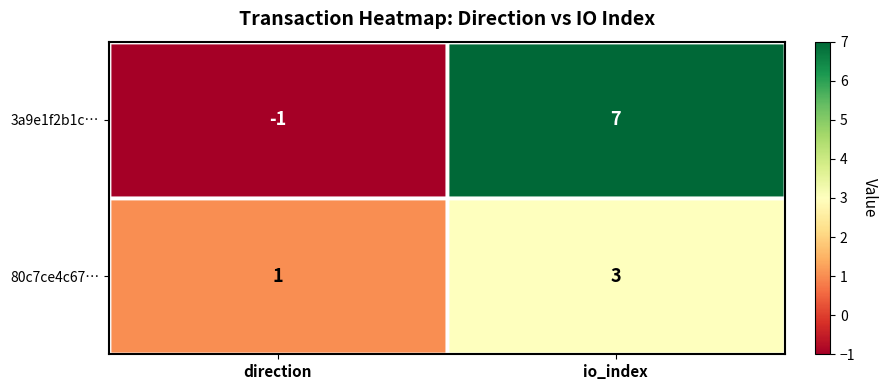

Rank the series at io_index from lowest to highest value.

80c7ce4c67…, 3a9e1f2b1c…